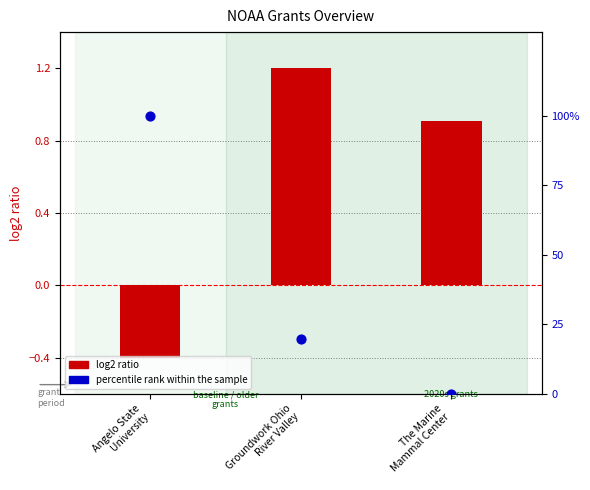

Is the value of percentile rank within the sample at Groundwork Ohio
River Valley greater than the value of log2 ratio at The Marine
Mammal Center?

Yes